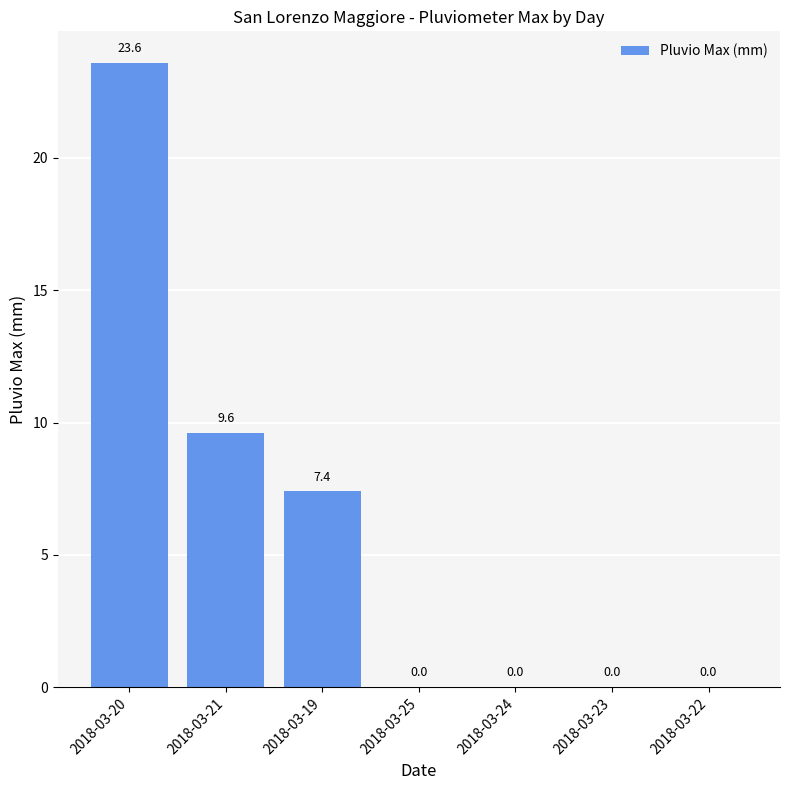

What is the greatest value displayed?

23.6